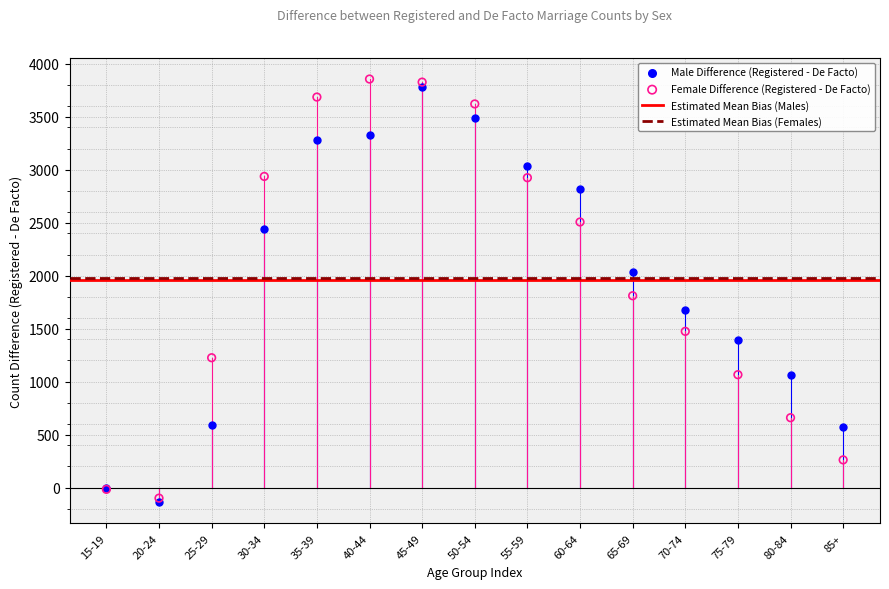

Across all series, what Y value is closest to 1859?

1811